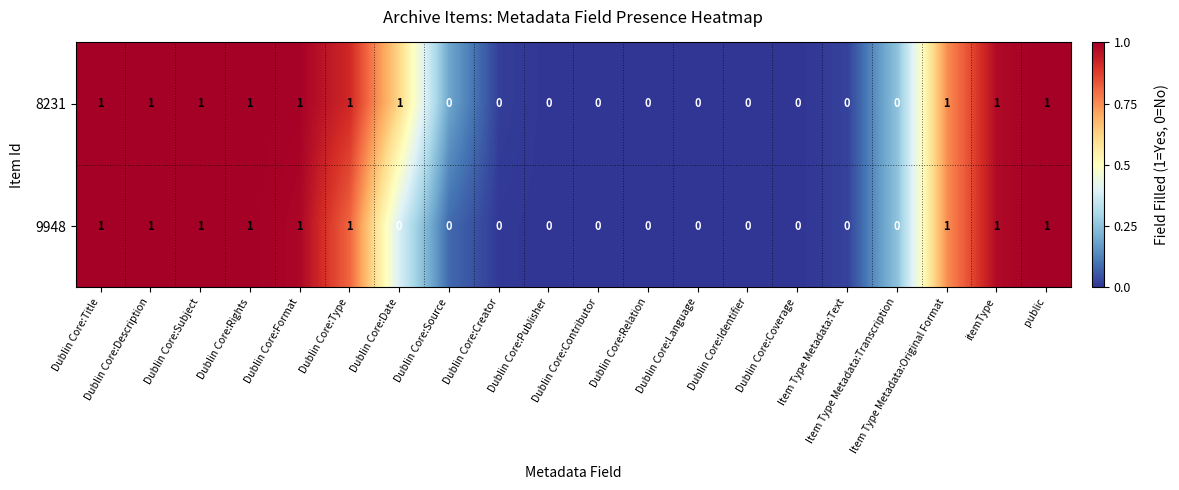

Rank the series by their average value, from lowest to highest.

9948, 8231